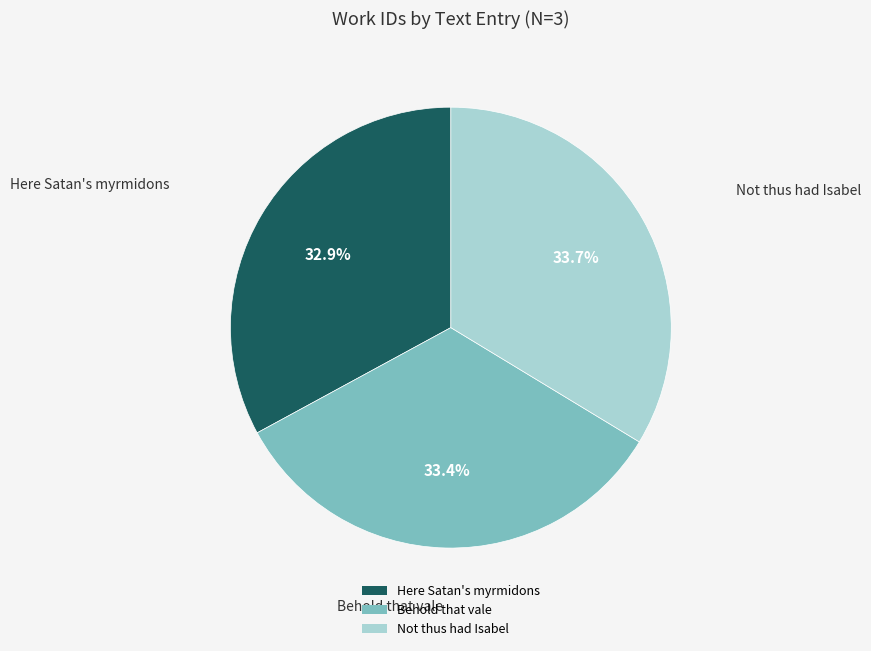

The Behold that vale slice represents 33% of the pie. True or false?

True